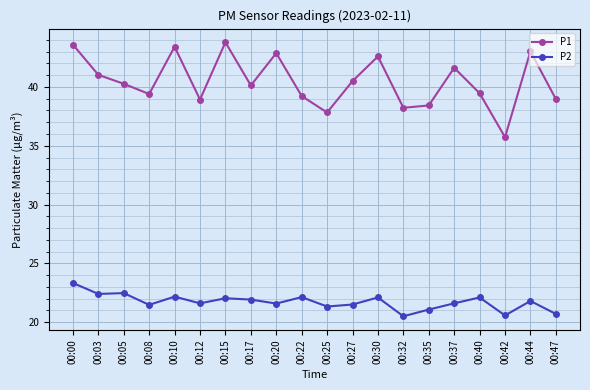

What is the greatest value displayed?

43.8